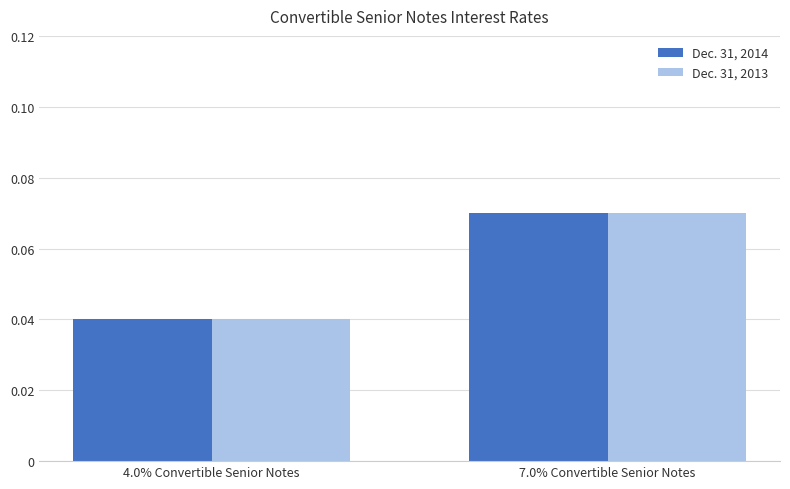

What is the label of the 1st bar from the left?

4.0% Convertible Senior Notes